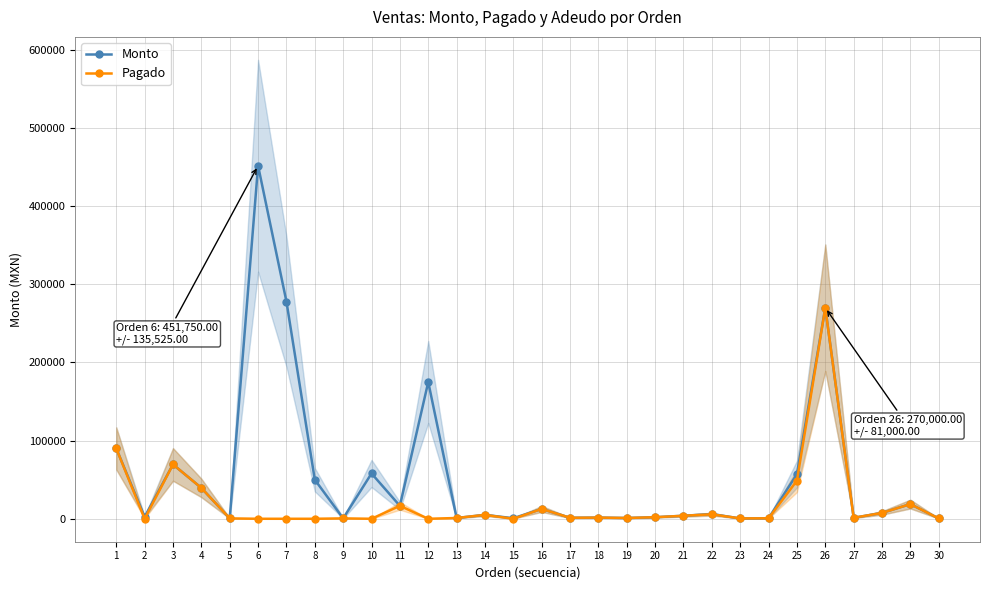

True or false: Pagado and Monto intersect in this chart.

False